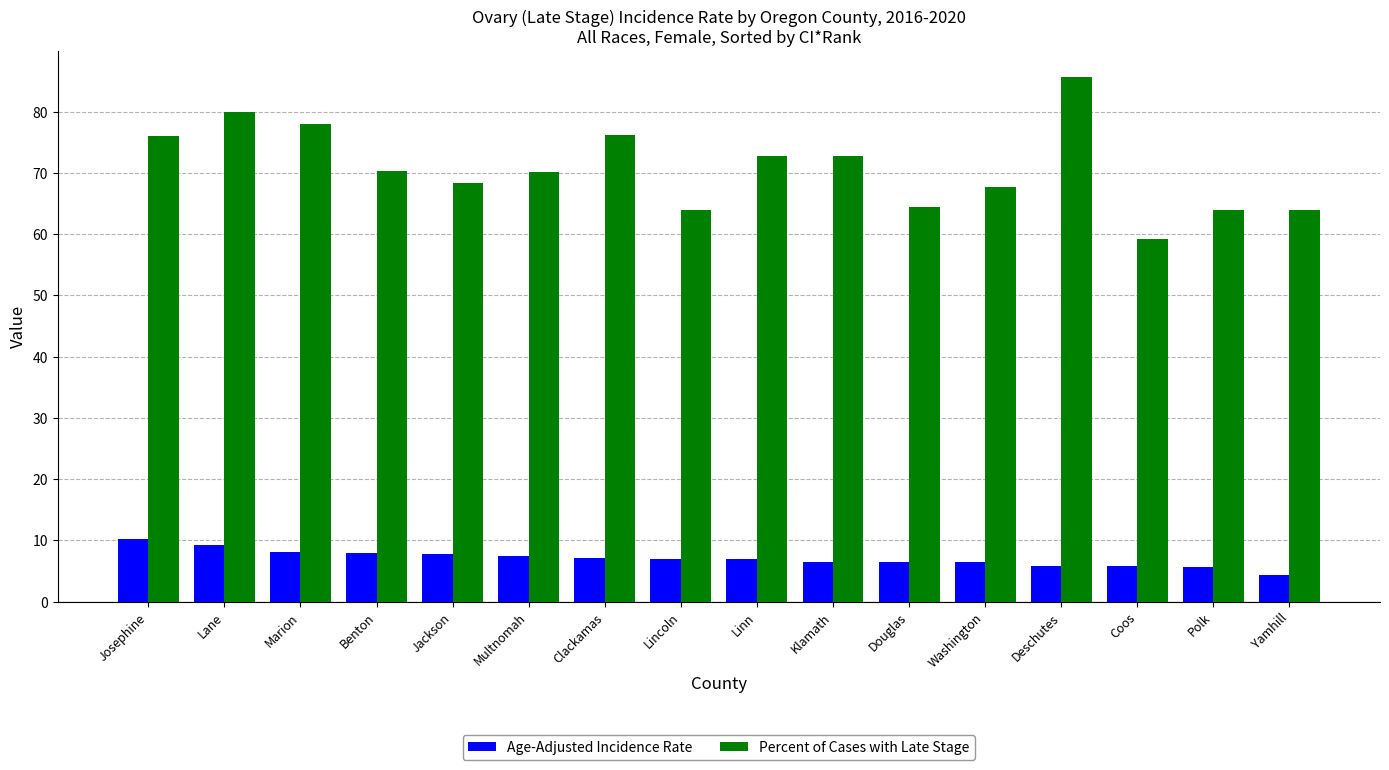

List the series in order of their overall mean, lowest first.

Age-Adjusted Incidence Rate, Percent of Cases with Late Stage